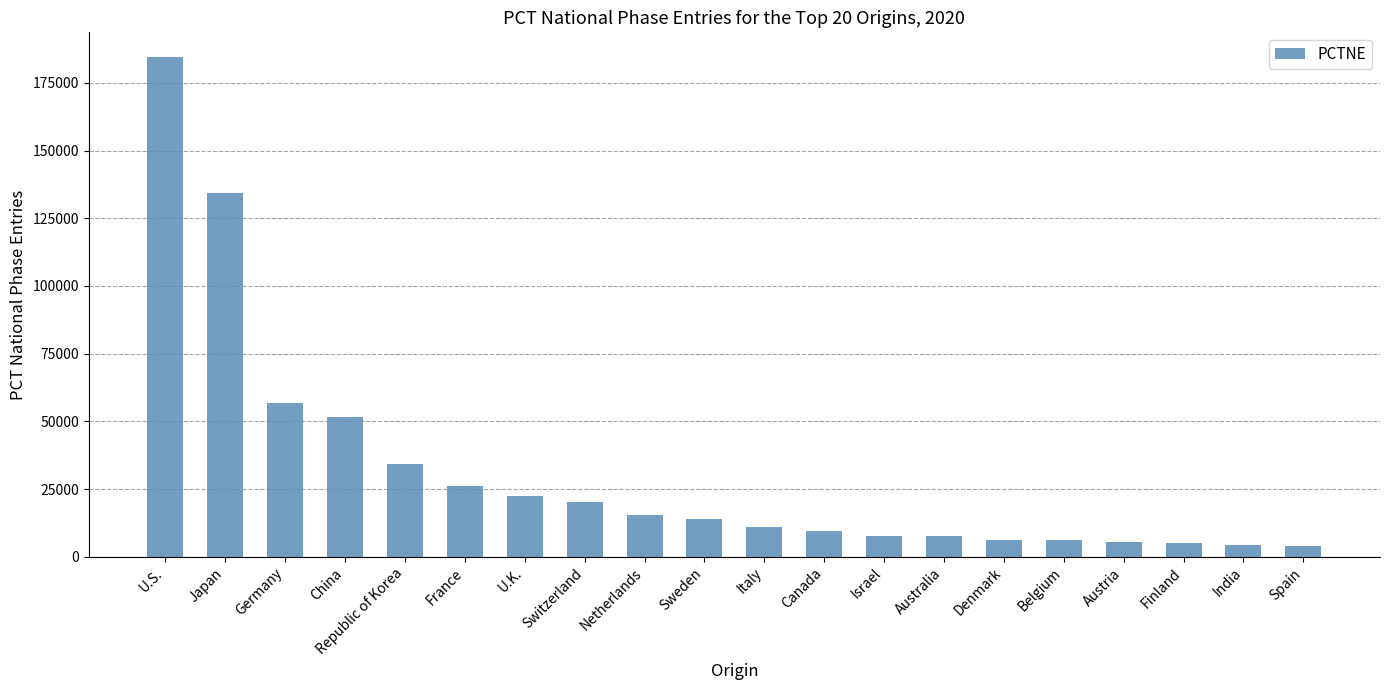

What is the change in value from Netherlands to Spain?

-11463